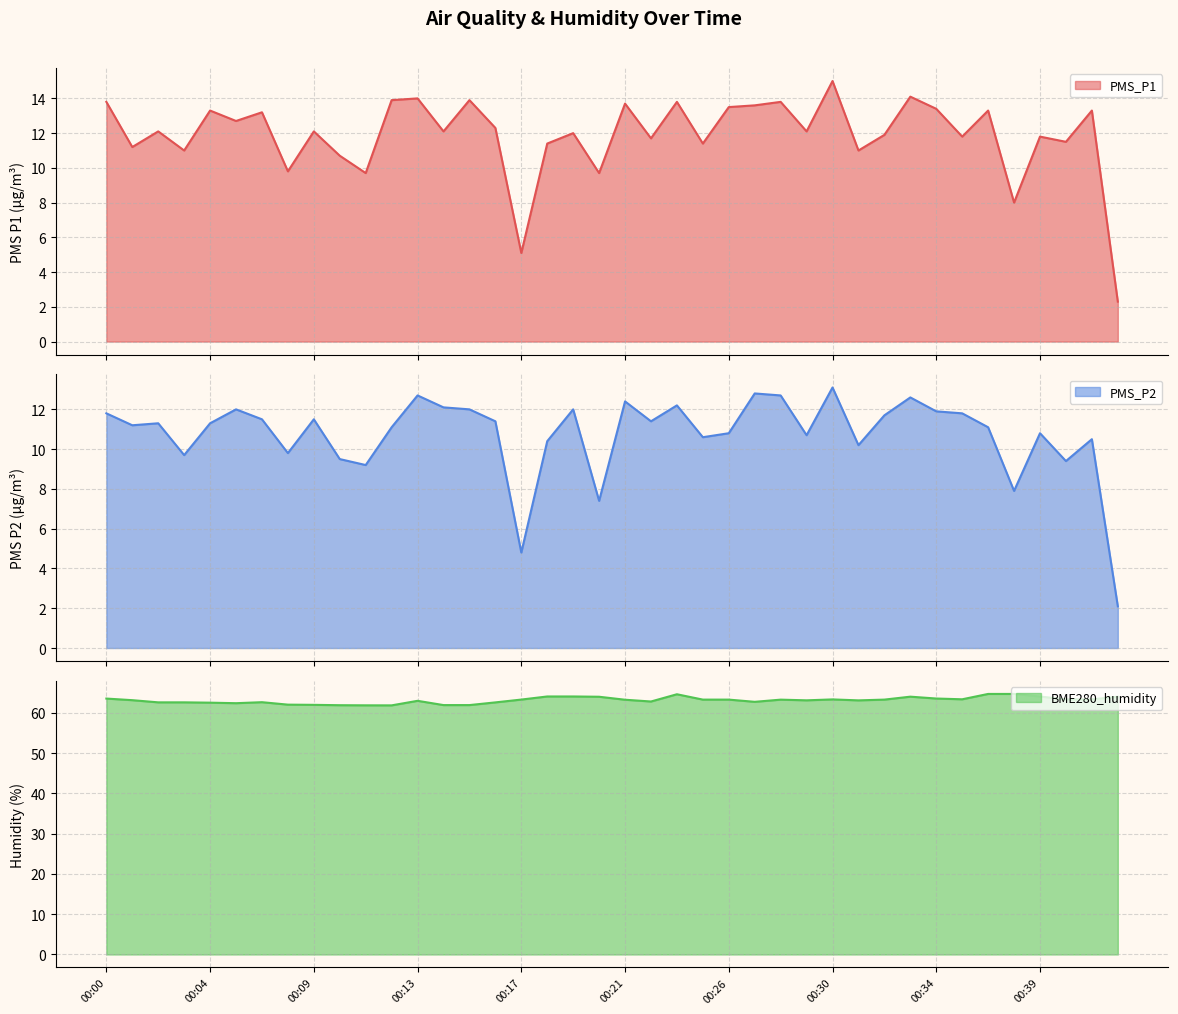

True or false: PMS_P1 has more than 0 points higher than both neighbors.

True